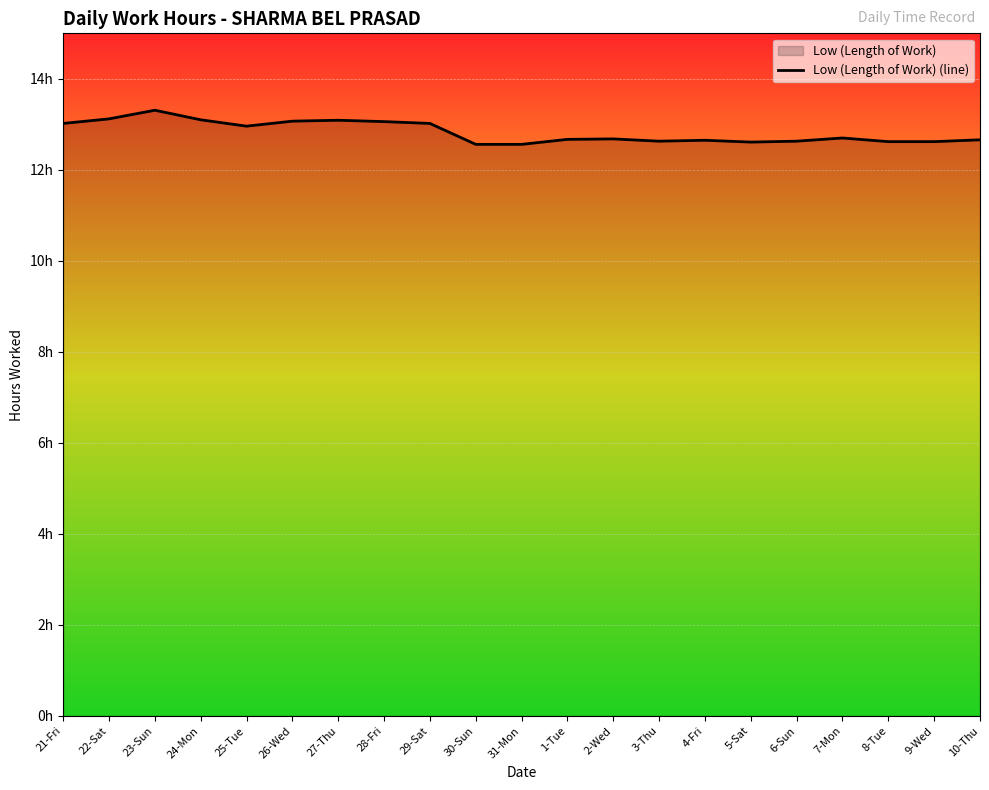

What is the difference between the maximum and minimum values?

0.8